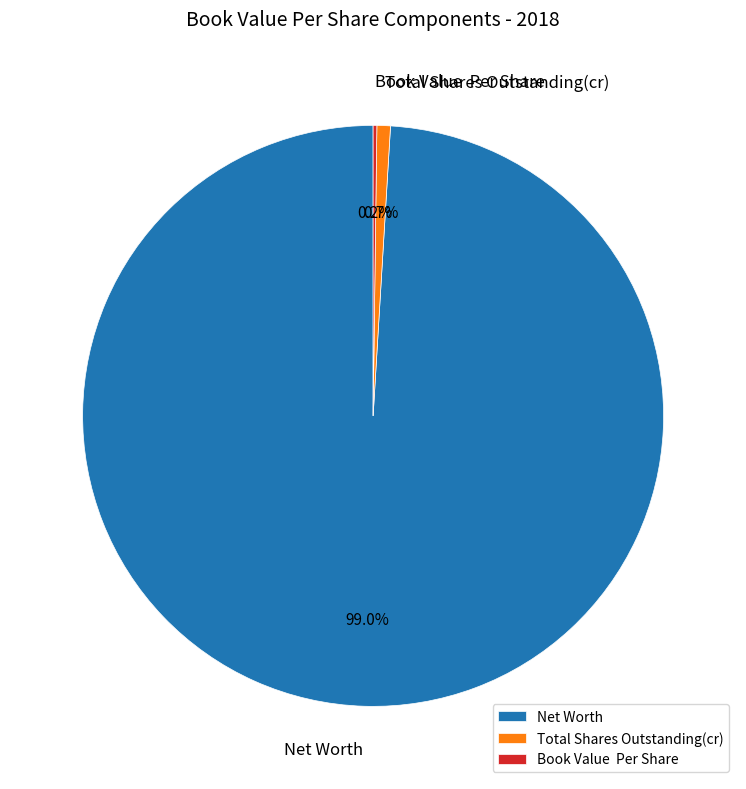

What is the largest slice in the pie chart?

Net Worth